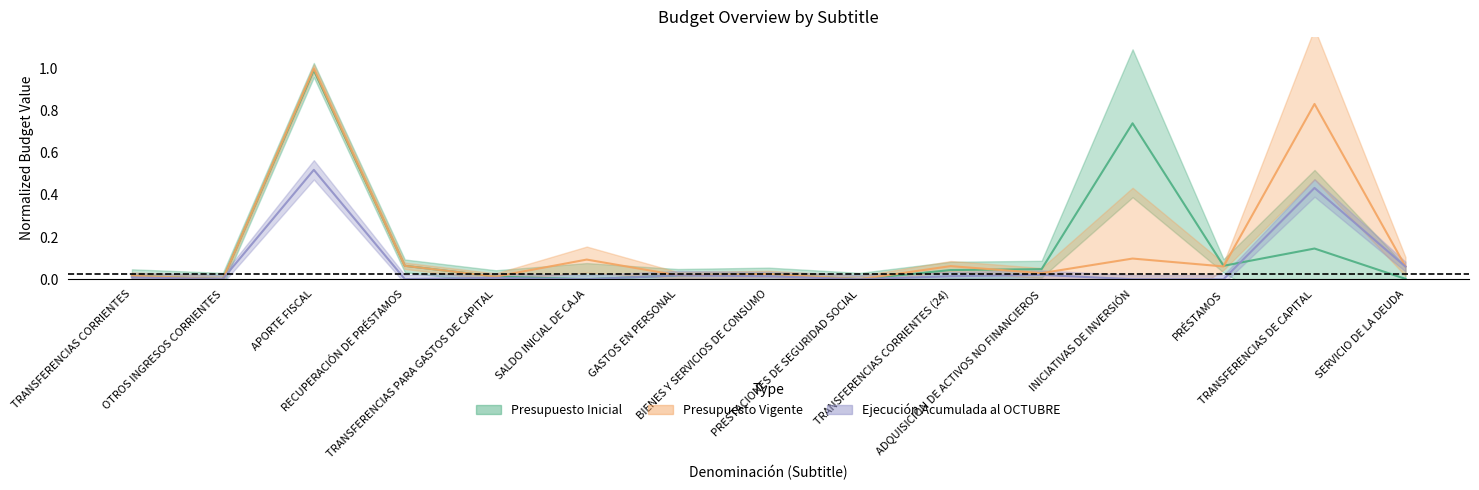

Which series changed the most between RECUPERACIÓN DE PRÉSTAMOS and SERVICIO DE LA DEUDA?

Presupuesto Inicial